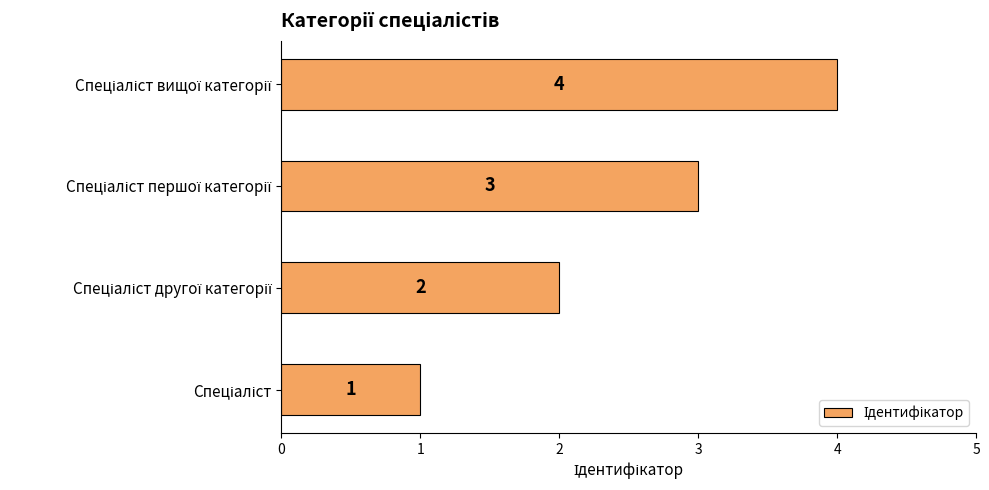

What is the difference between the maximum and minimum values?

3